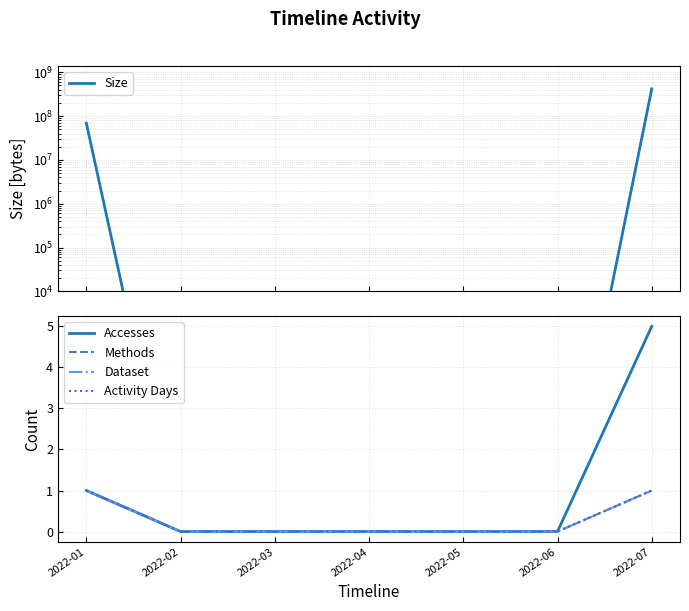

What is the difference between the Accesses values at 2022-01 and 2022-06?

1